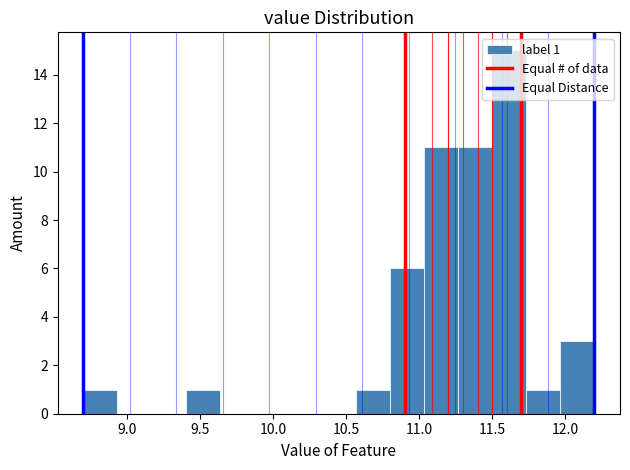

Over which range of the x-axis is the bar tallest?

11.50 to 11.75